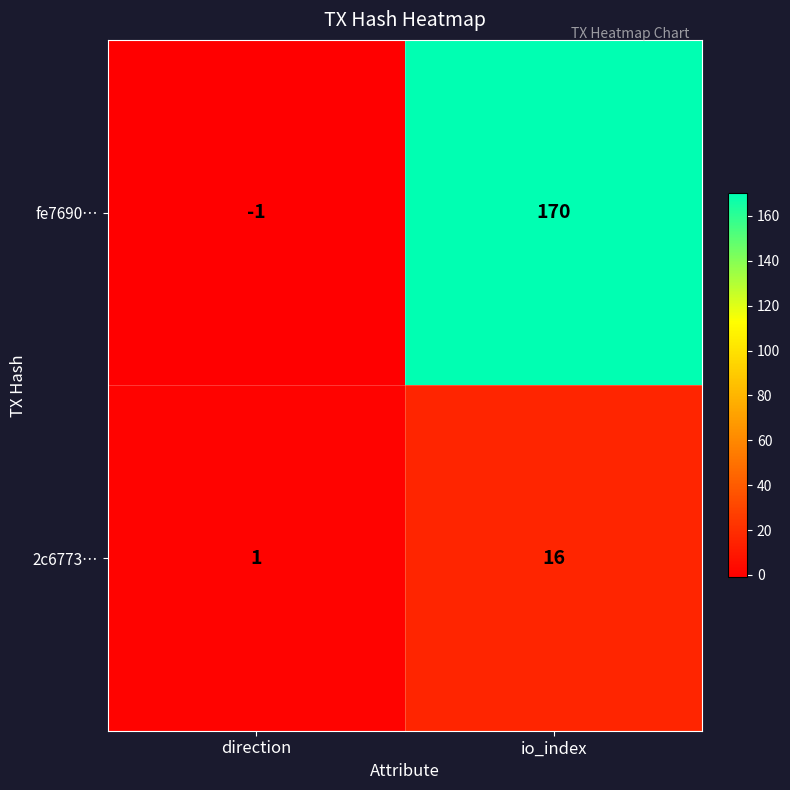

Rank the series by their maximum value, from lowest to highest.

2c6773…, fe7690…